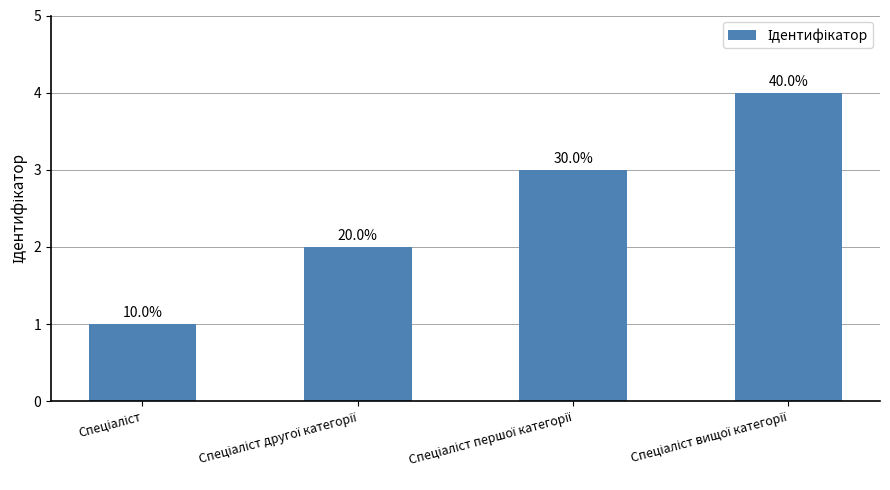

Reading left to right, transcribe all the data shown in this chart.

1	2	3	4